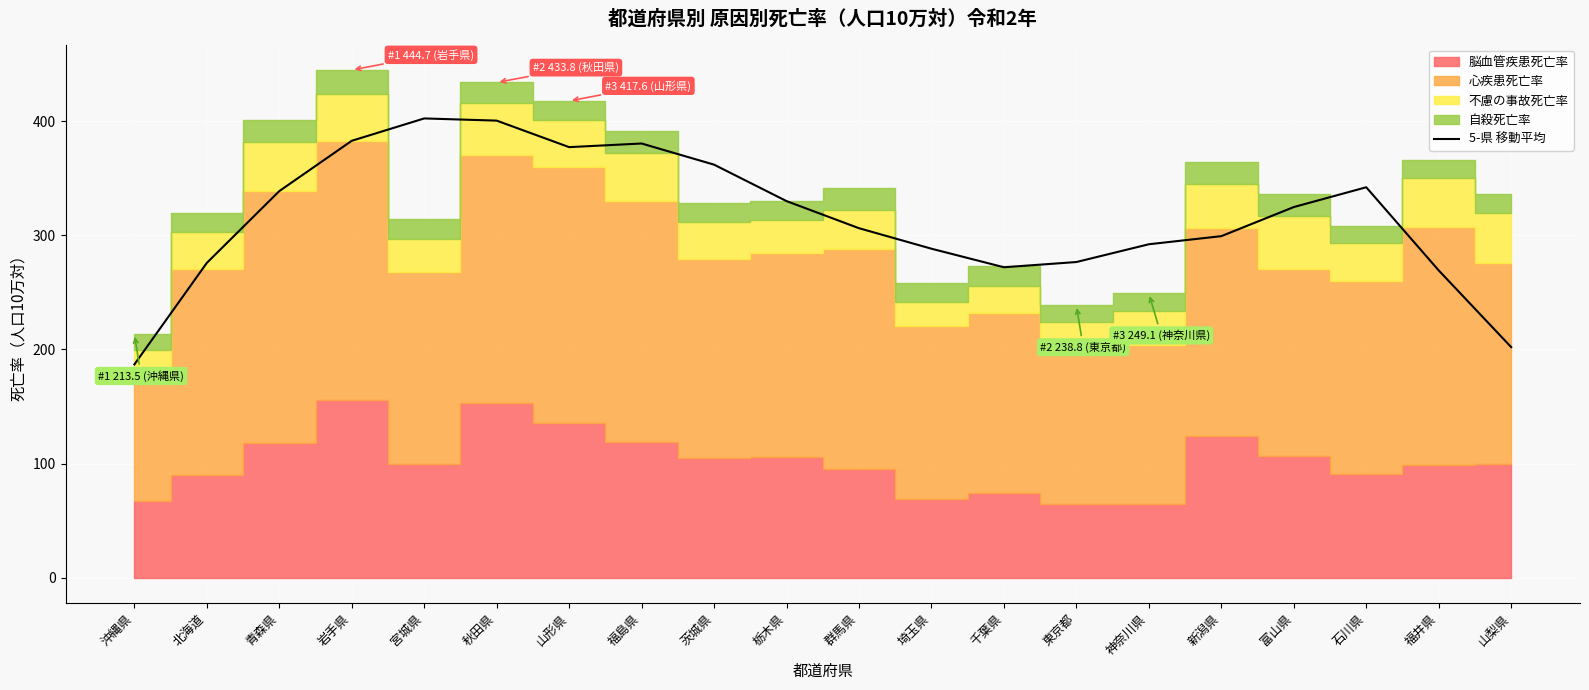

What is the difference between the maximum and minimum values?

215.5